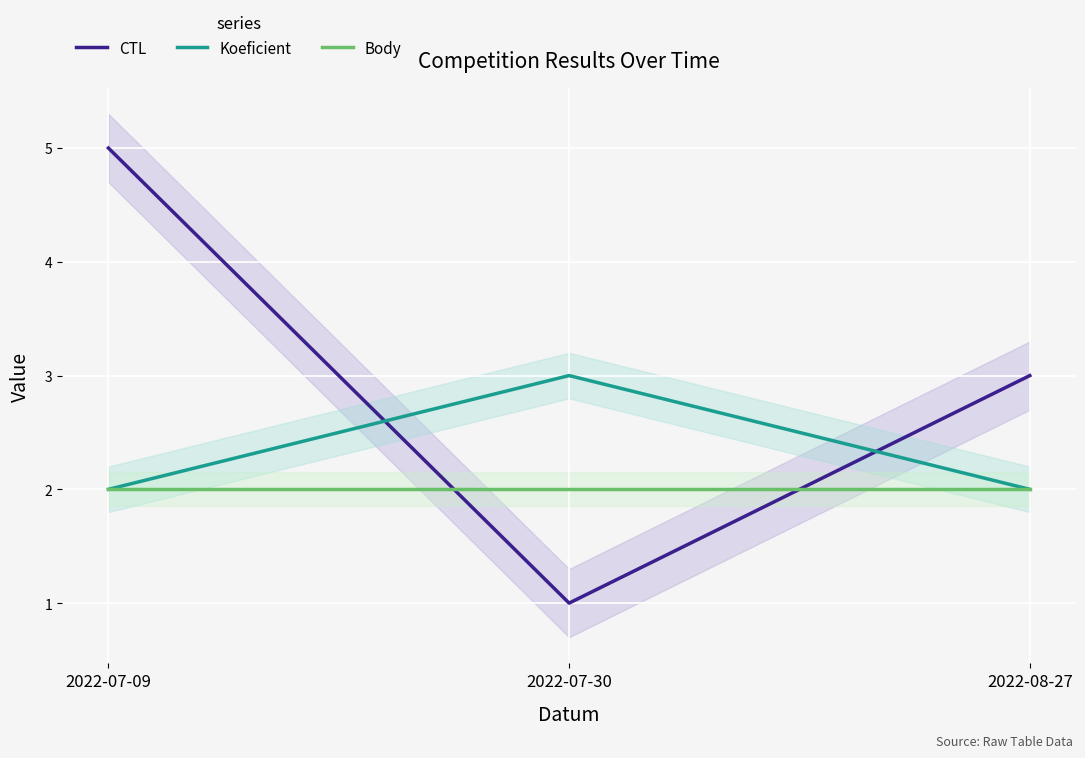

List the labels in order of Koeficient value, largest first.

2022-07-30, 2022-07-09, 2022-08-27